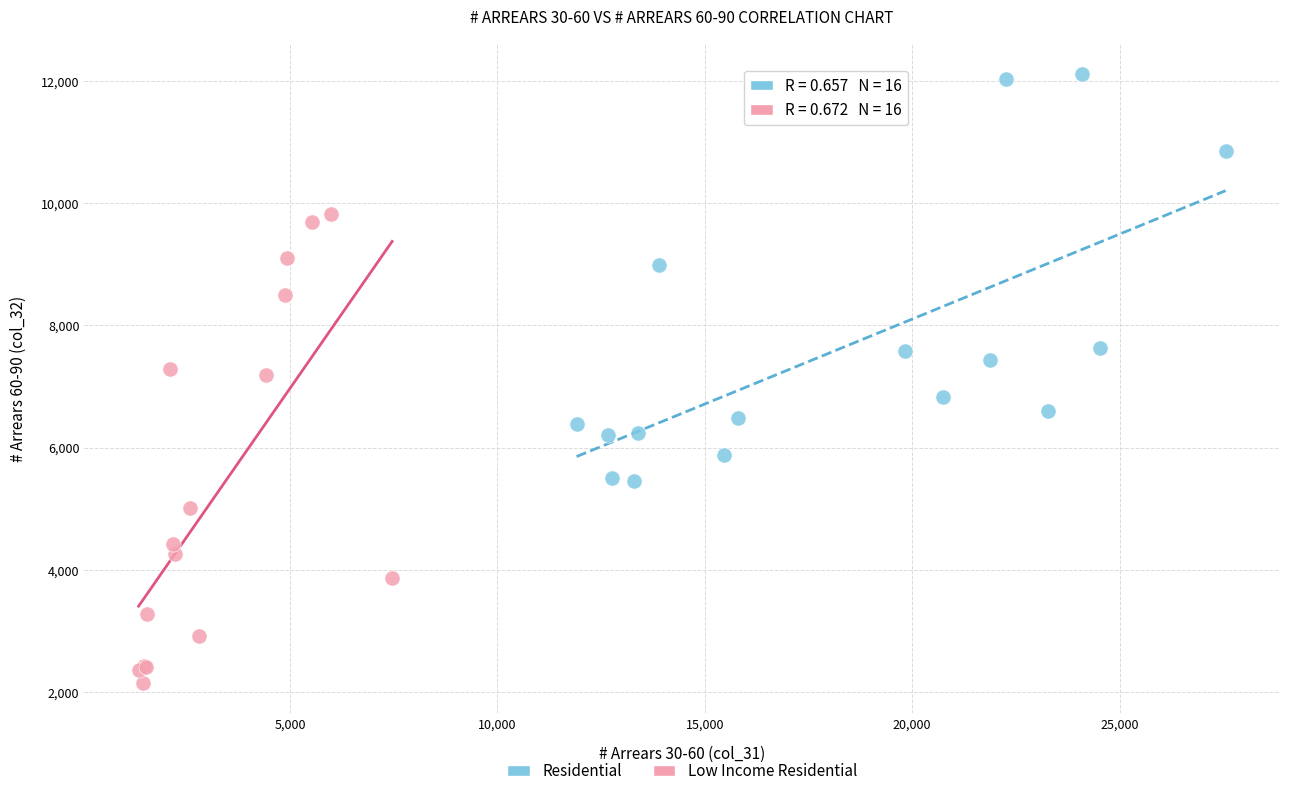

Which series has the widest spread of Y values?

Low Income Residential